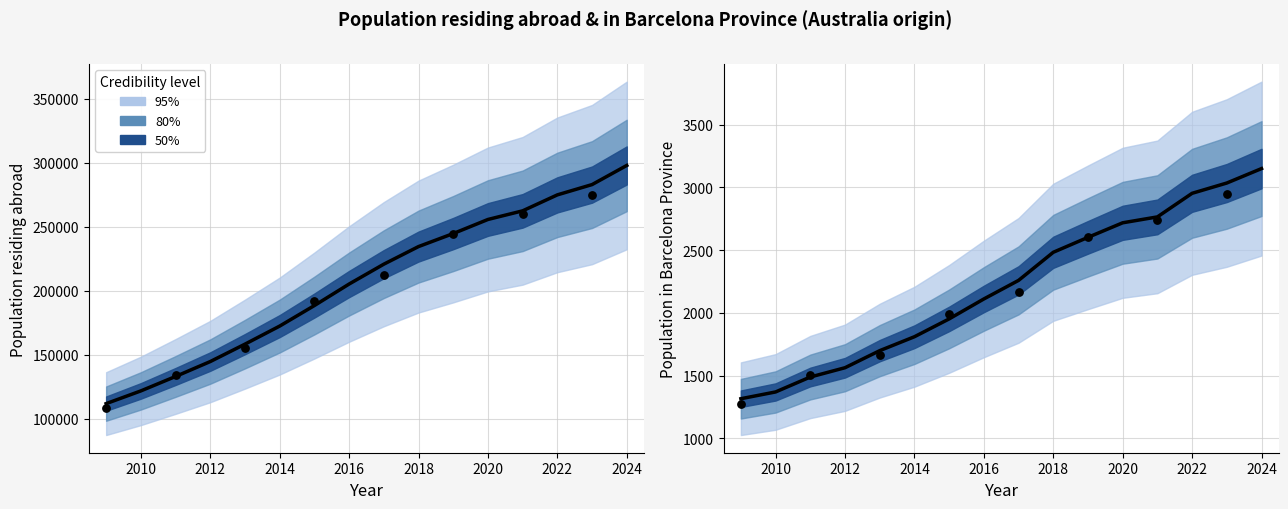

Which series reaches the maximum Y coordinate?

Population residing abroad